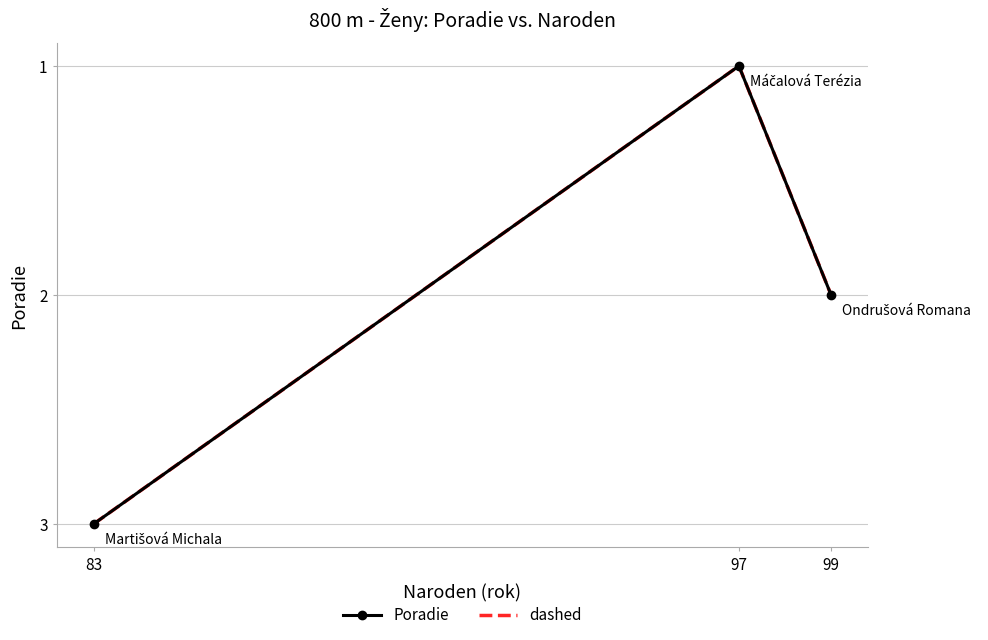

At how many categories does at least one series exceed 2?

1